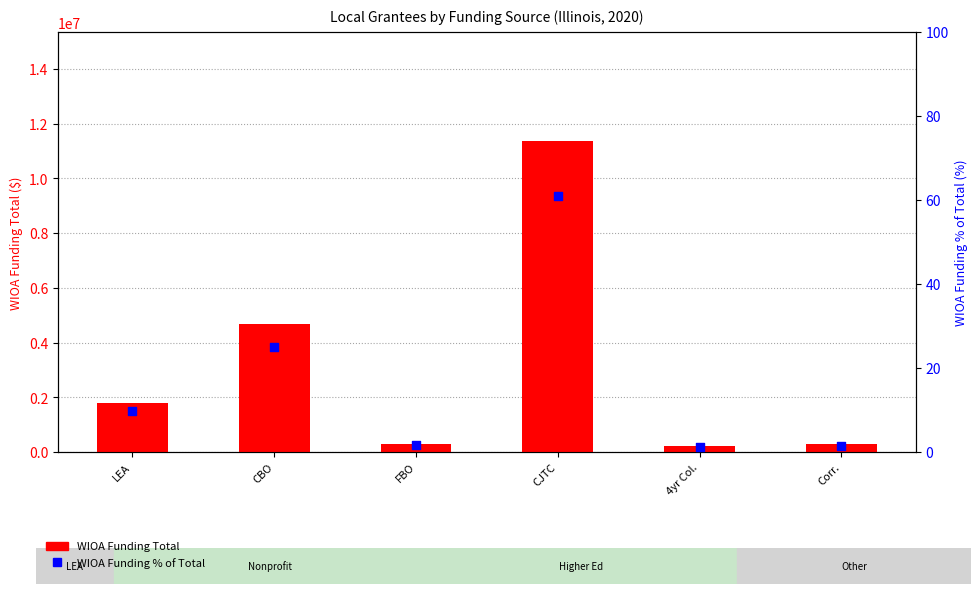

At which category is the sum across all series the highest?

CJTC